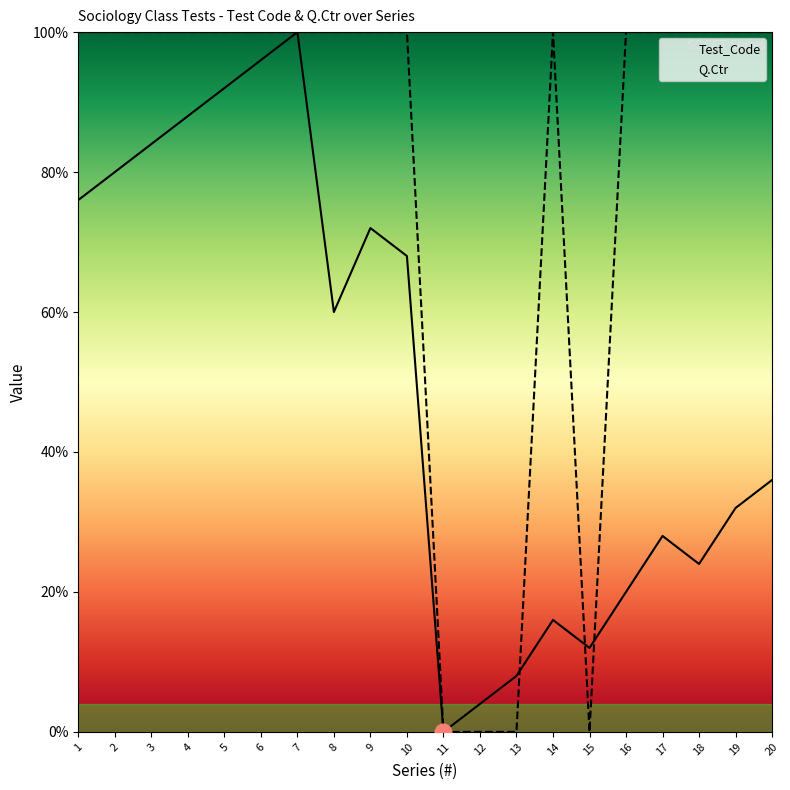

What is the value of the Q.Ctr point at the 10th from the left?

100.0